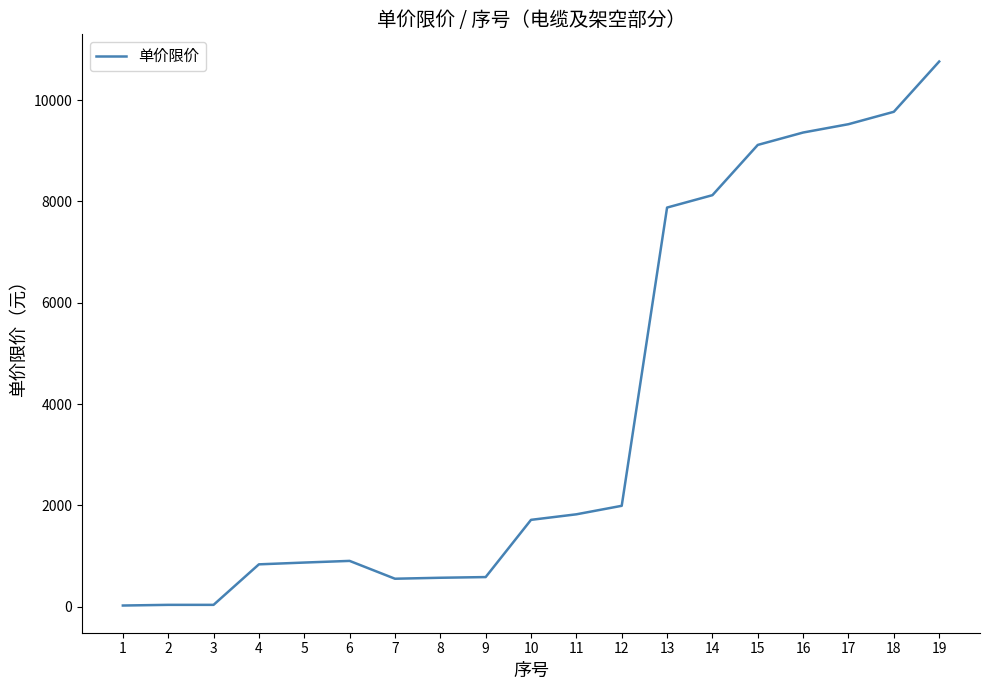

What is the sum of all values?

74481.4